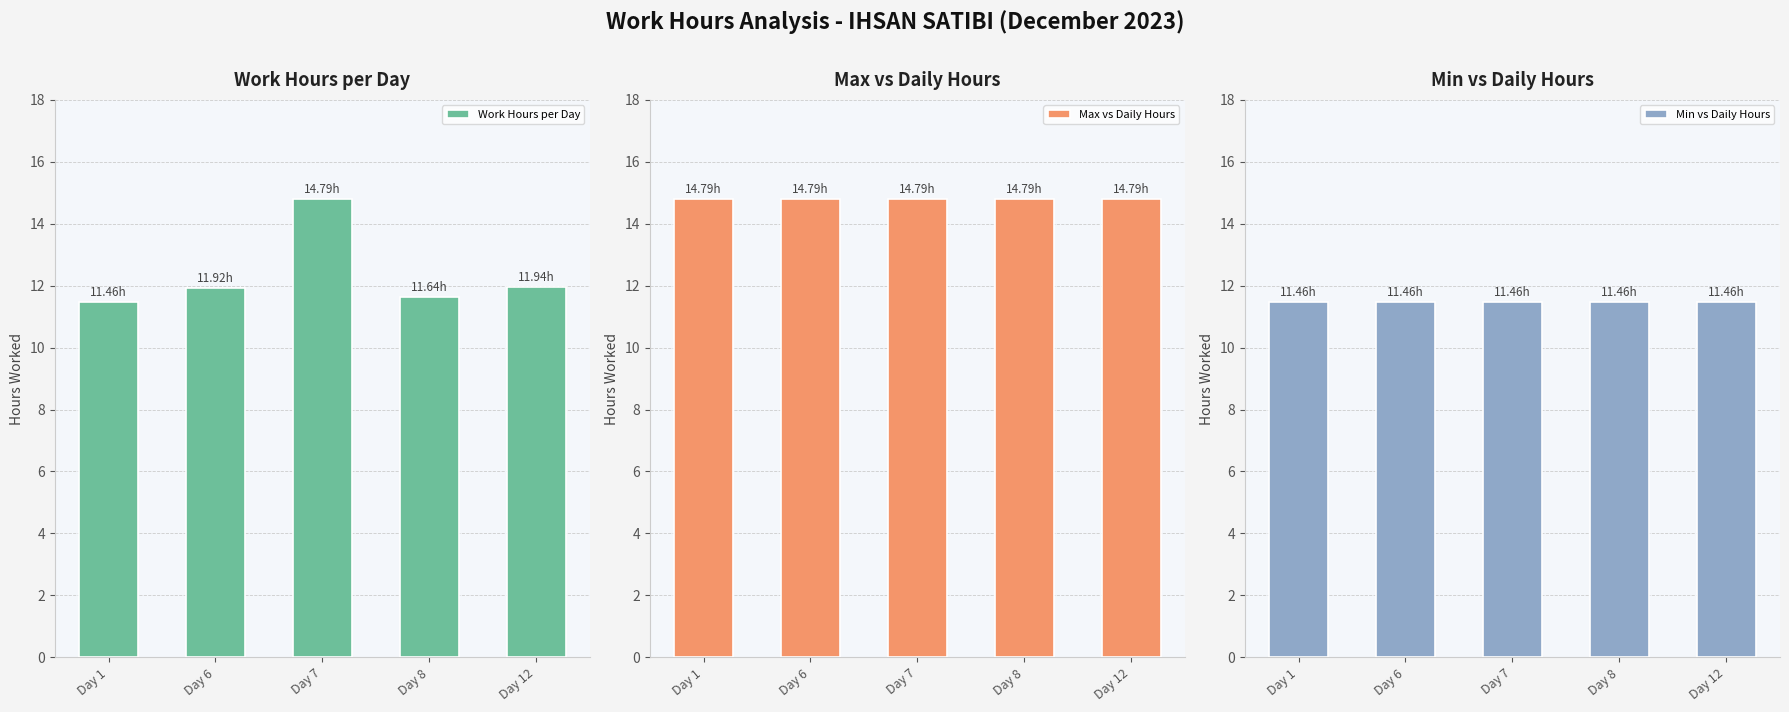

The value of Max vs Daily Hours at Day 7 is 20.9. True or false?

False